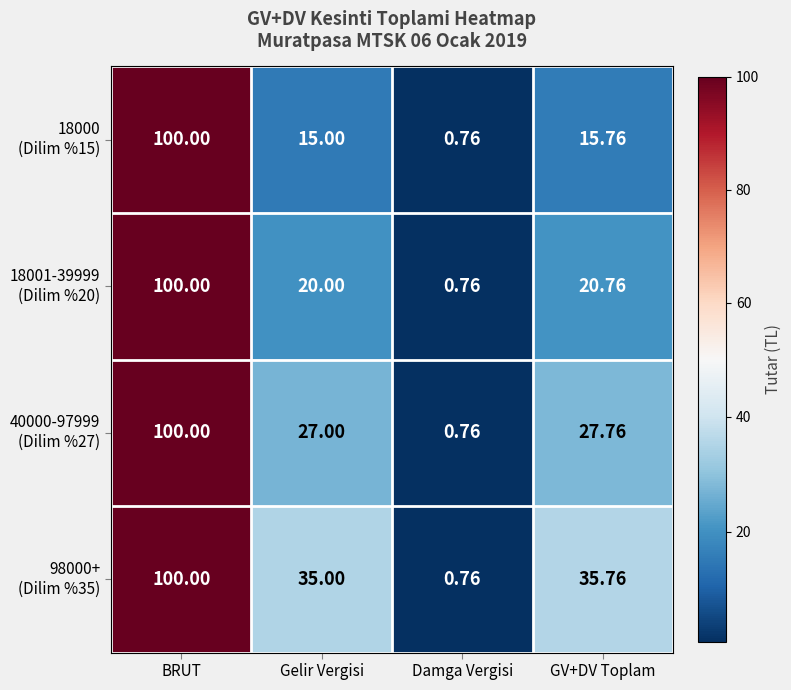

At which category does the chart reach its peak across all series?

BRUT